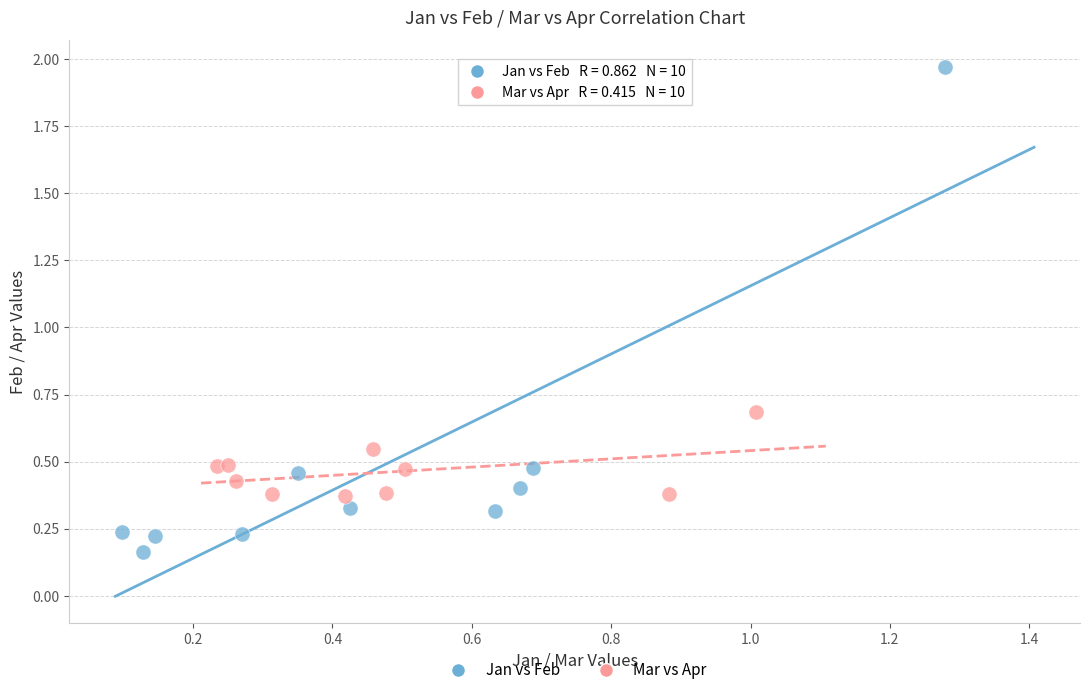

Which series reaches the minimum Y coordinate?

Jan vs Feb